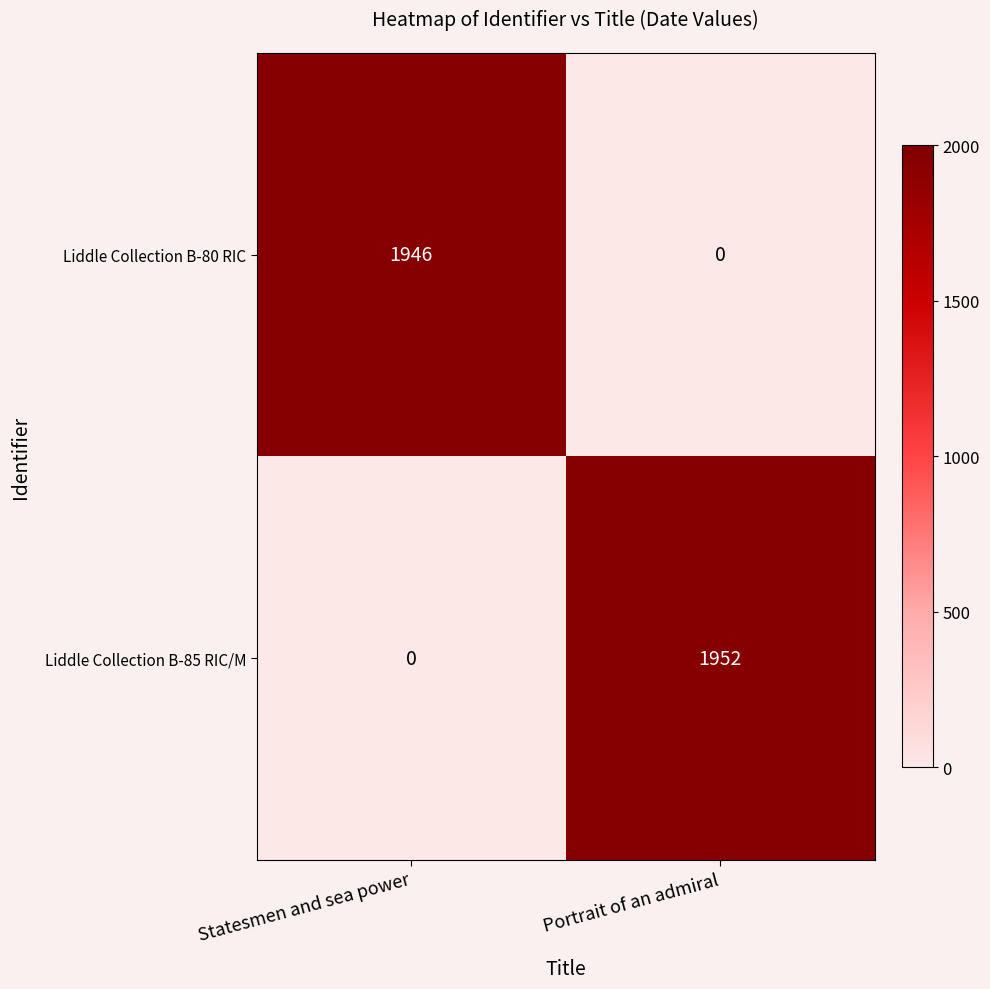

The value of Liddle Collection B-80 RIC at Statesmen and sea power is 1273. True or false?

False